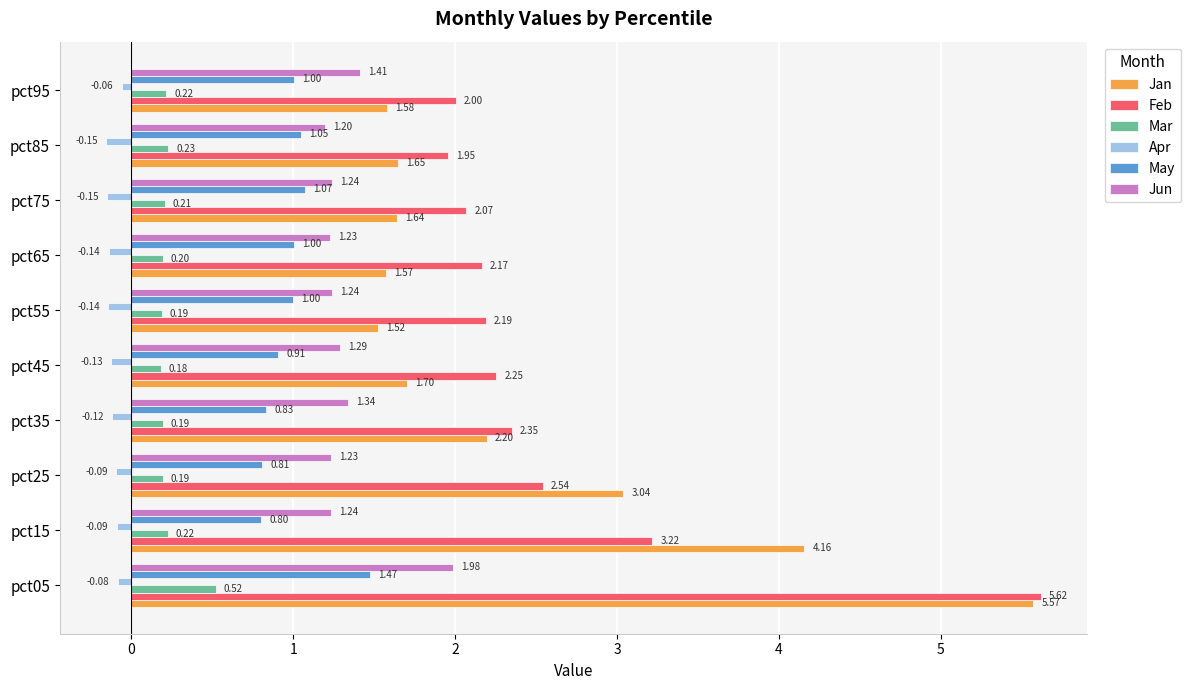

Which series has the largest range (max minus min)?

Jan